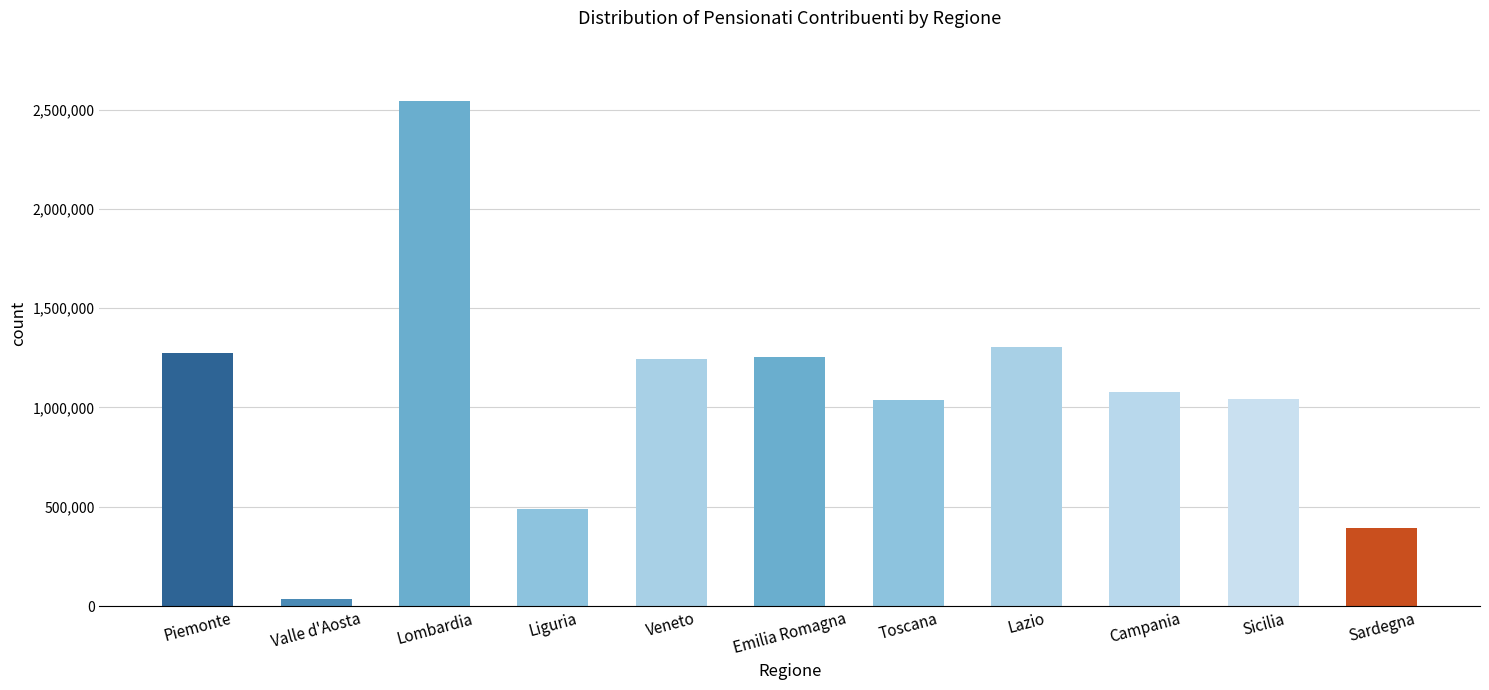

Which category has the lowest value across all series?

Valle d'Aosta